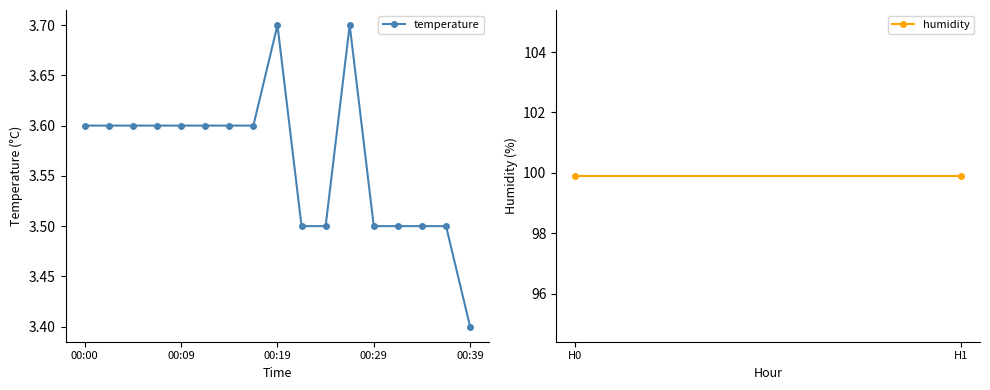

Is this an area chart (filled region under the line)?

No